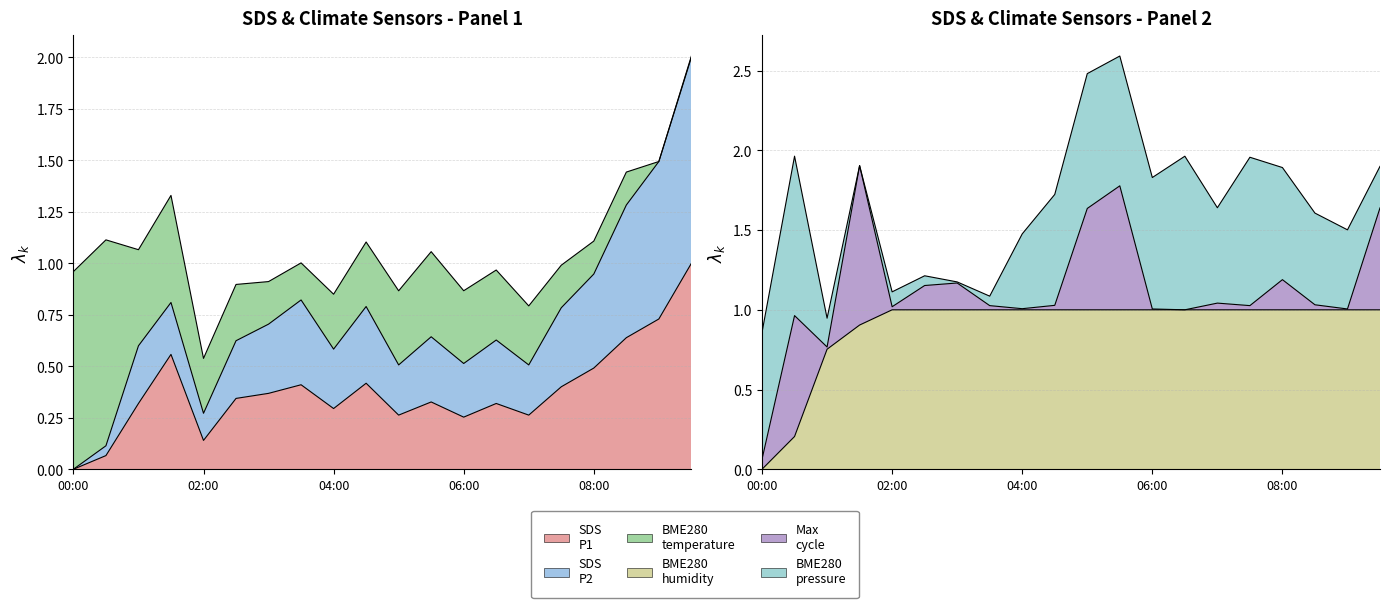

What is the label of the 11th point from the right?

04:30